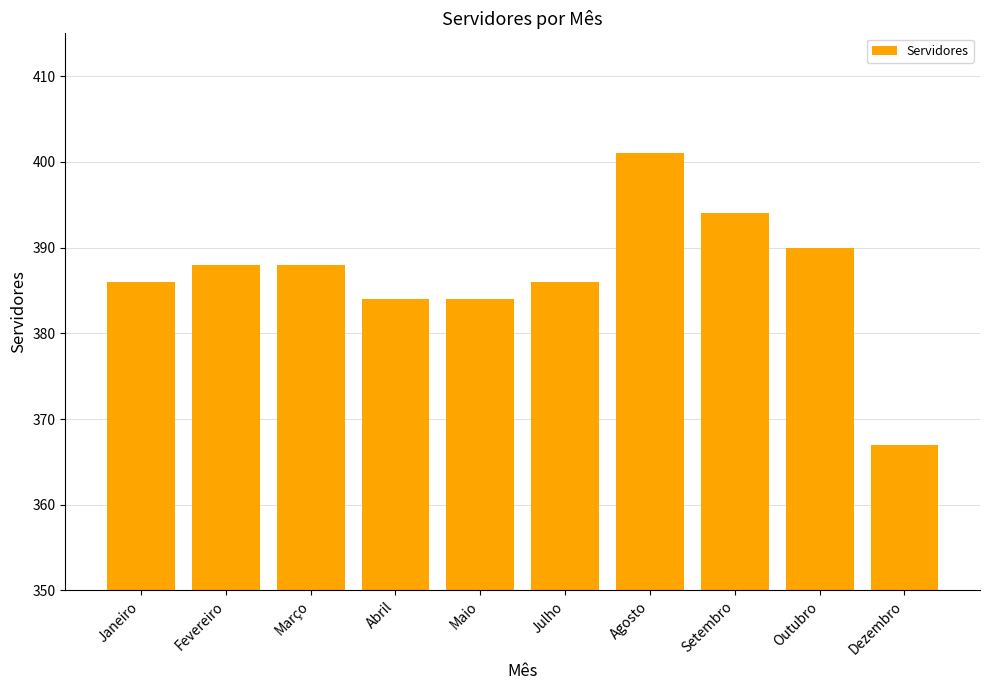

What is the label of the 7th bar from the left?

Agosto